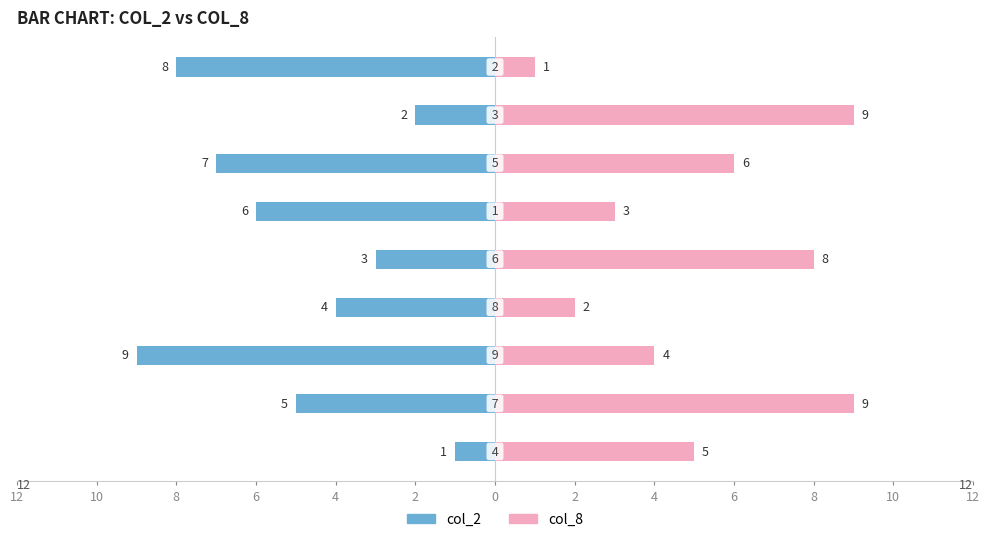

How many col_2 values are between -7 and -3?

5